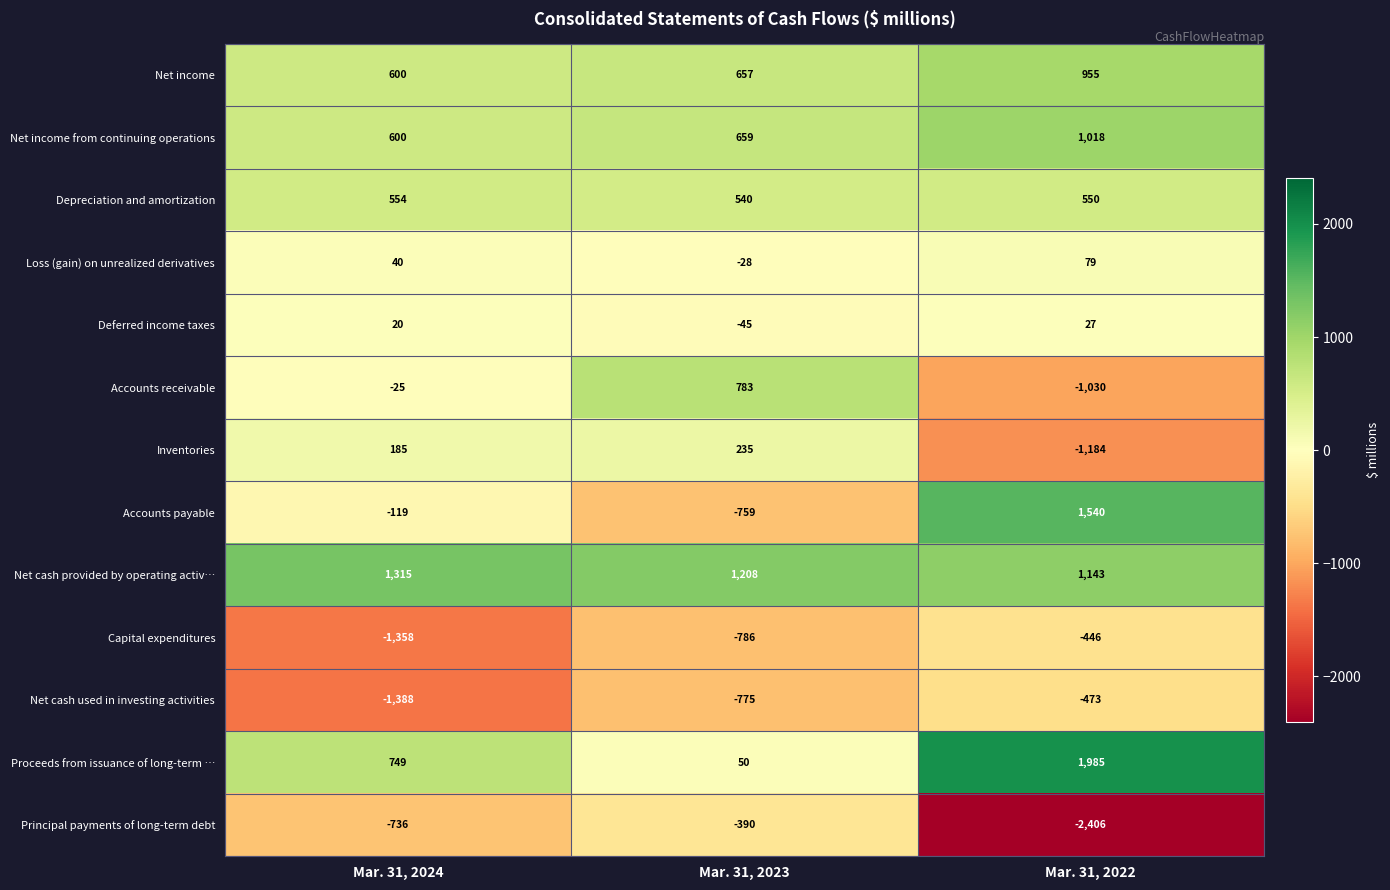

Count the number of data series in this chart.

13